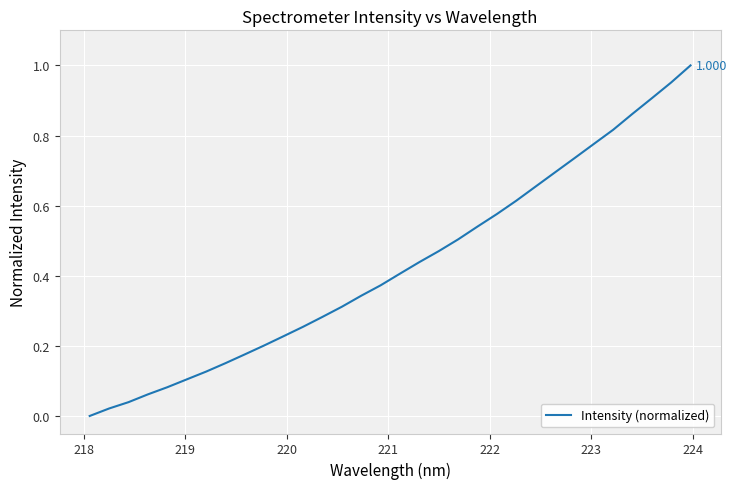

Count the number of values greater than 0.

31